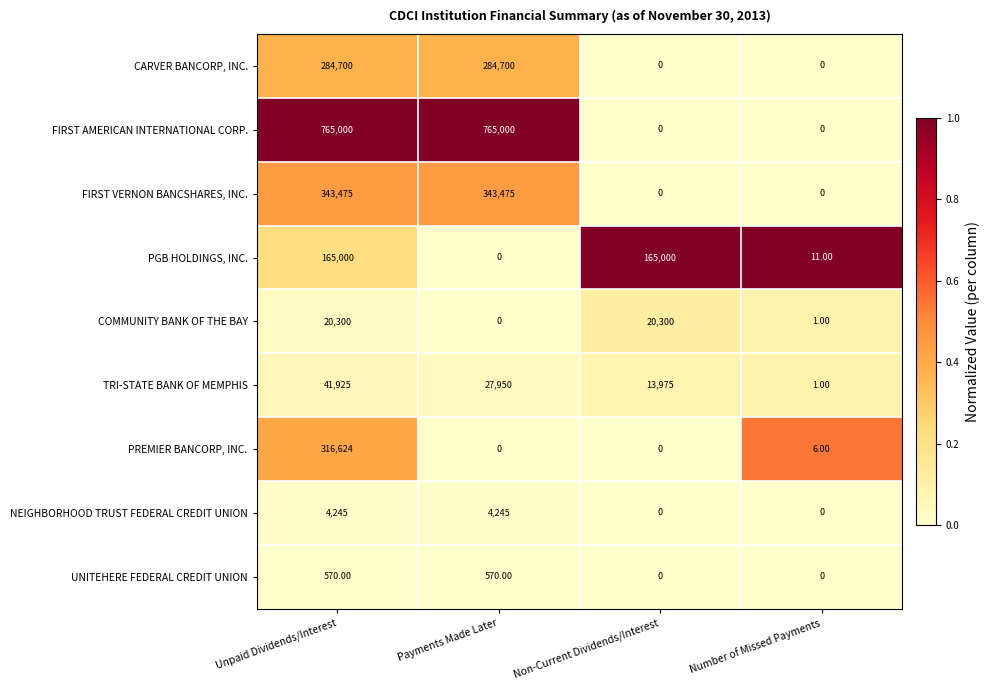

Which series changed the most between Unpaid Dividends/Interest and Non-Current Dividends/Interest?

FIRST AMERICAN INTERNATIONAL CORP.